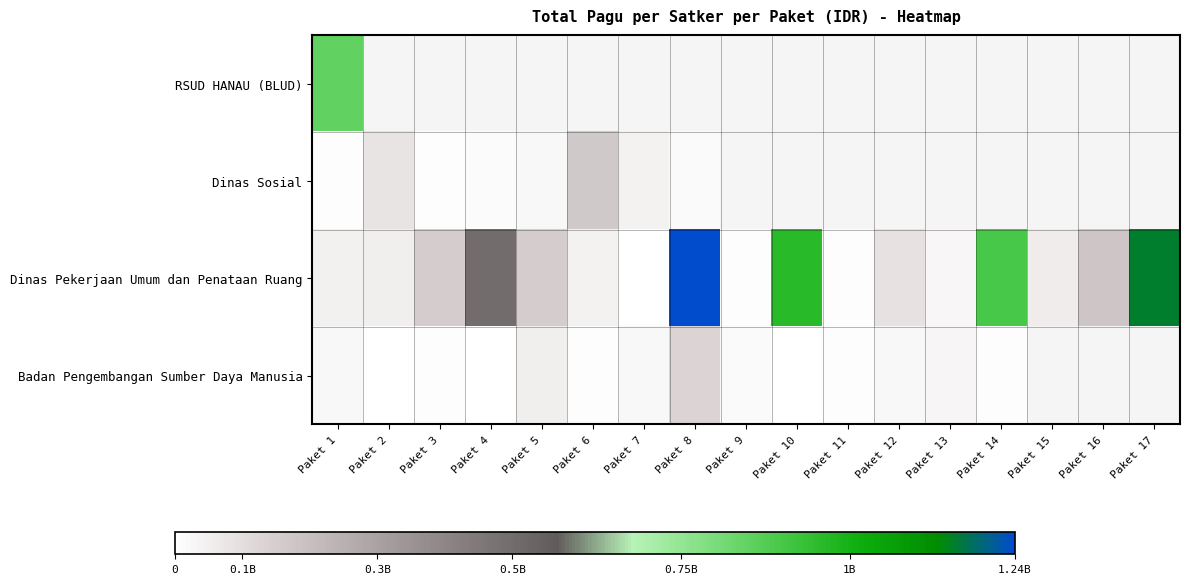

Rank the categories by Dinas Pekerjaan Umum dan Penataan Ruang value from lowest to highest.

Paket 7, Paket 11, Paket 9, Paket 13, Paket 6, Paket 1, Paket 2, Paket 15, Paket 12, Paket 5, Paket 3, Paket 16, Paket 4, Paket 14, Paket 10, Paket 17, Paket 8